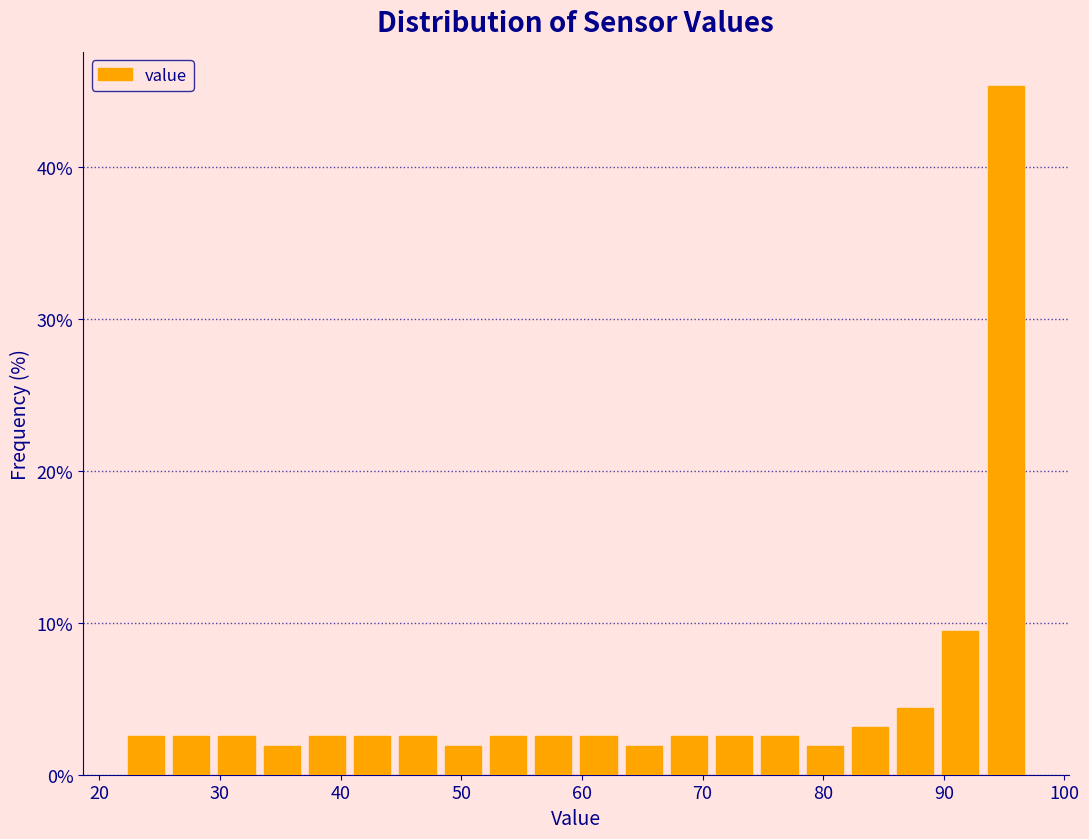

Around what value on the x-axis is the tallest bar? Give the approximate position of its centre, as read against the axis.

95